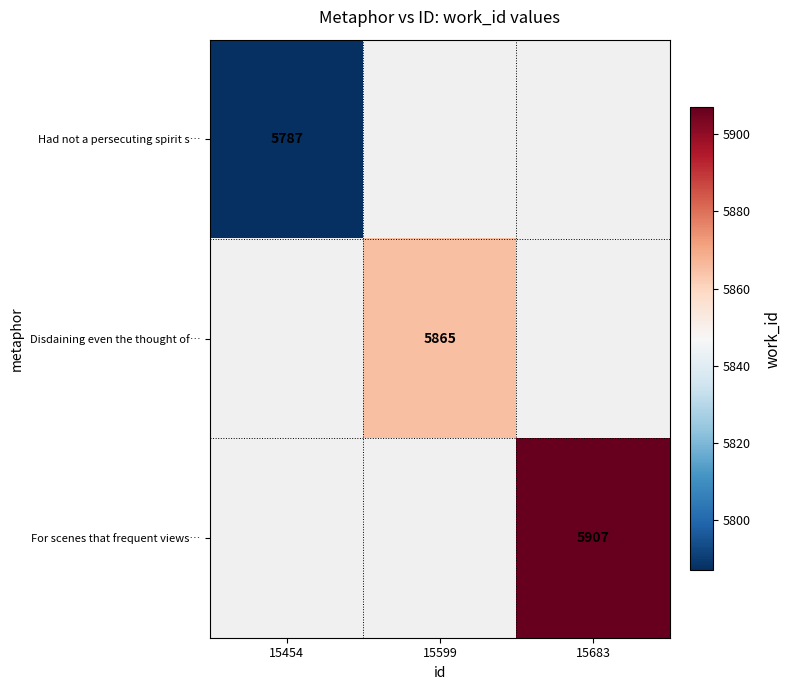

What is the maximum value shown in the chart?

5907.0